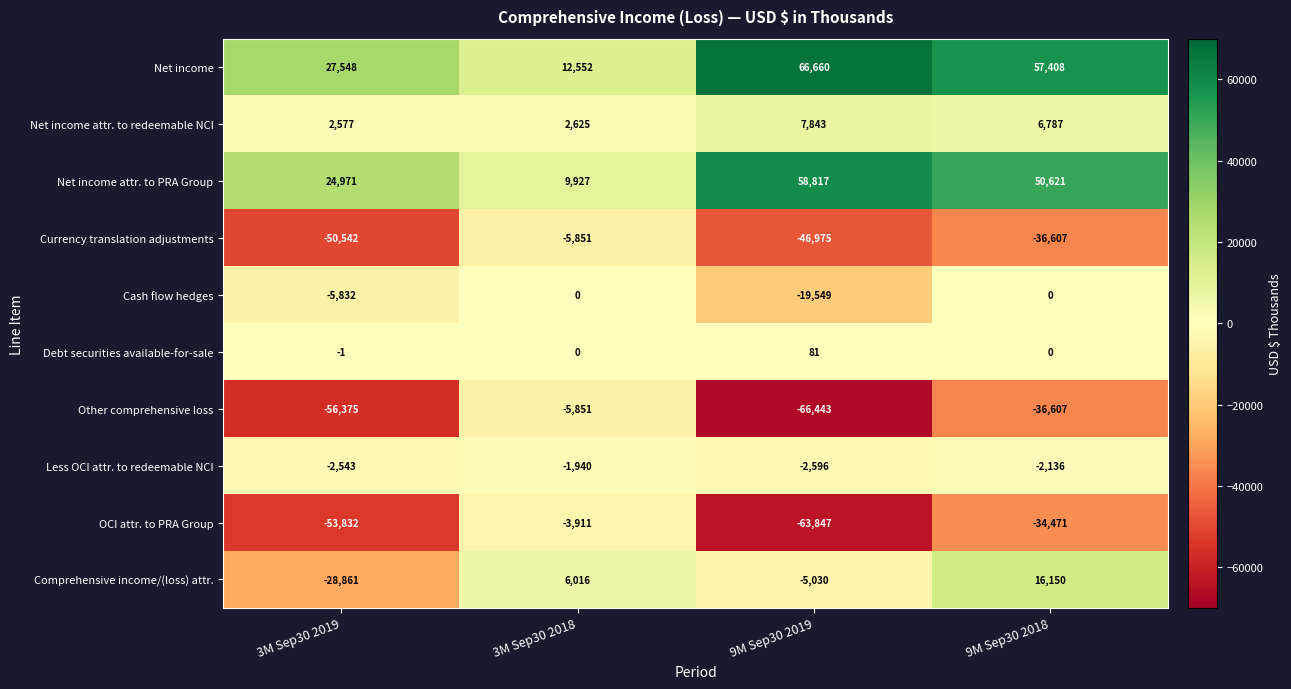

What is the average value of the Currency translation adjustments series?

-34994